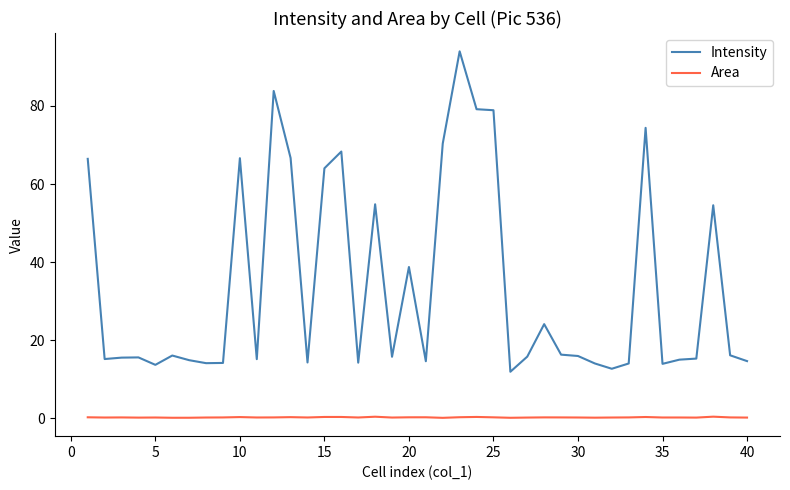

Which series has the widest spread of values?

Intensity